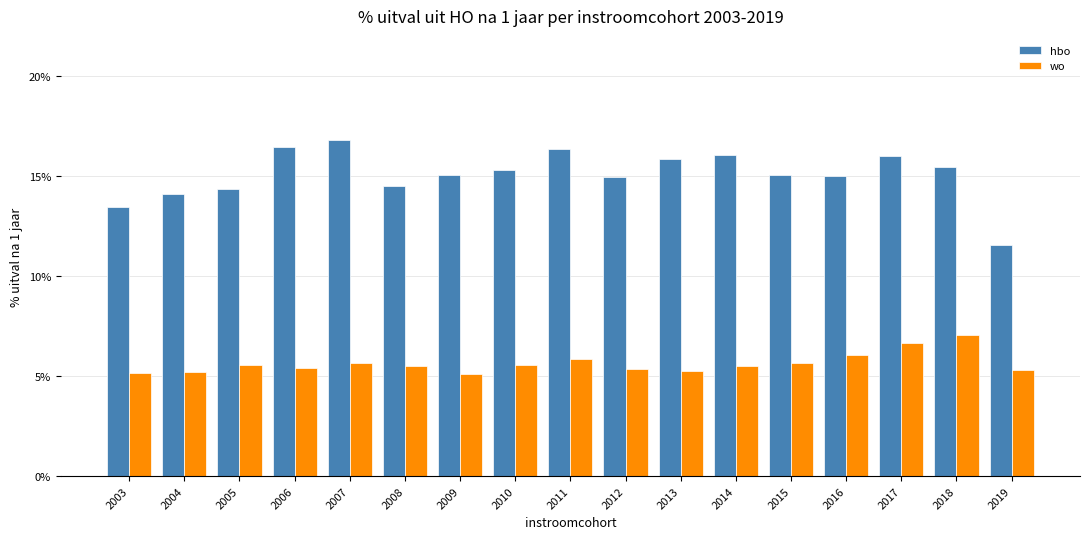

What is the lowest value of the wo series?

5.1